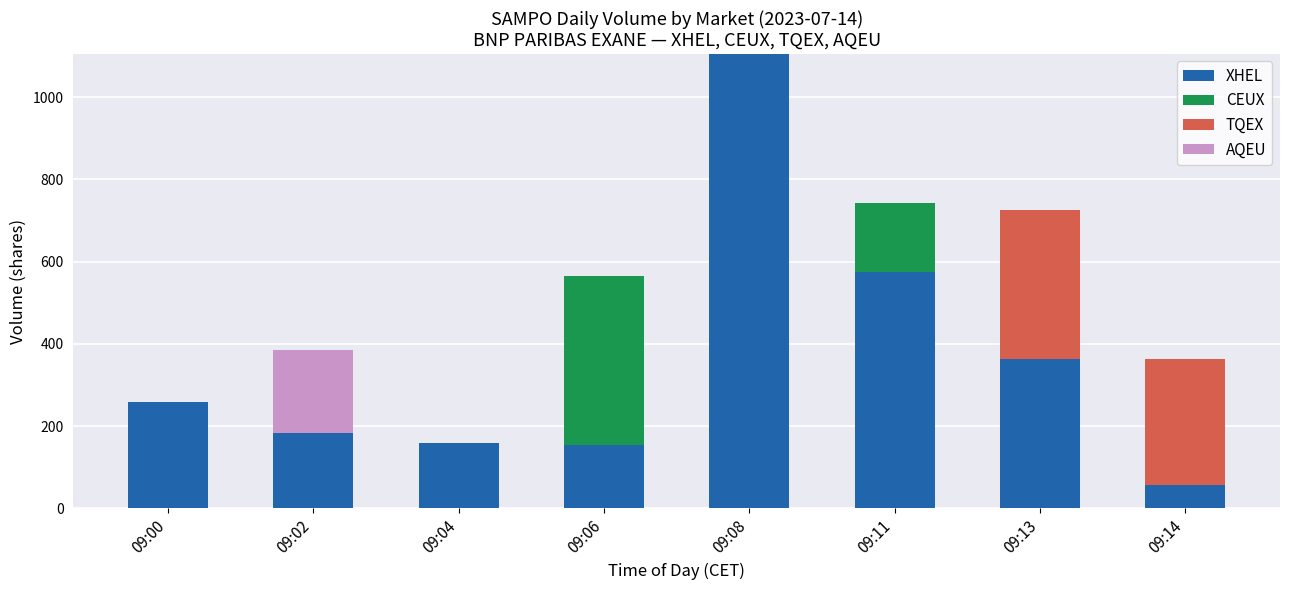

At which category is the sum across all series the highest?

09:08